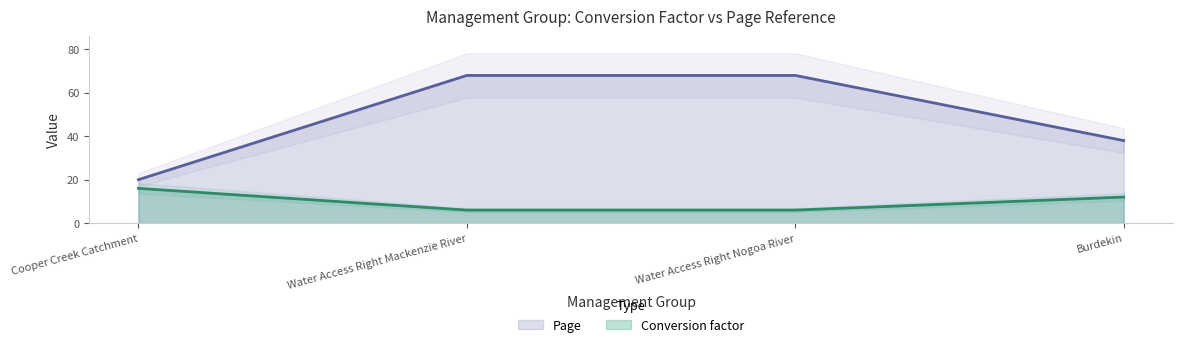

The Conversion factor series shows 17 at Burdekin. True or false?

False